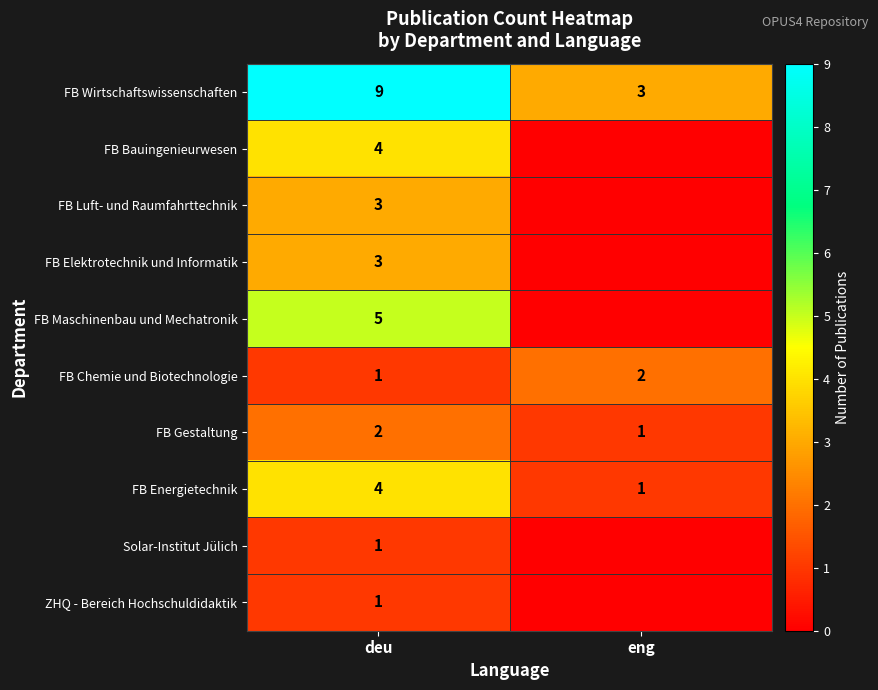

How many data points in FB Gestaltung are less than 2?

1